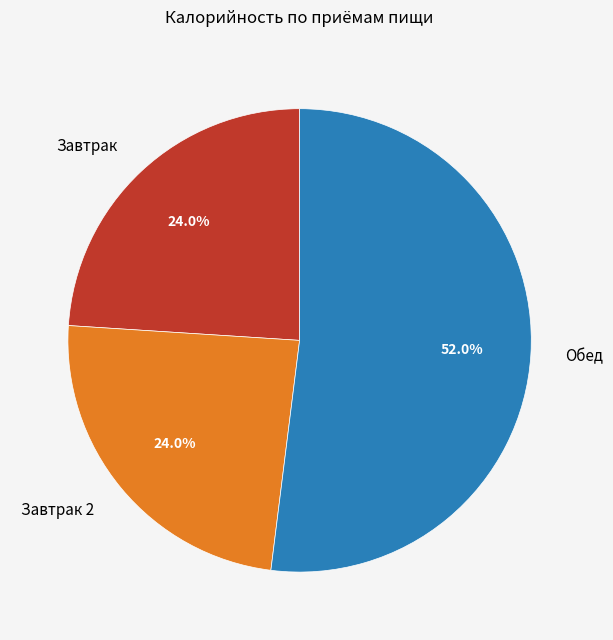

What portion of the pie excludes Завтрак?

76.0%